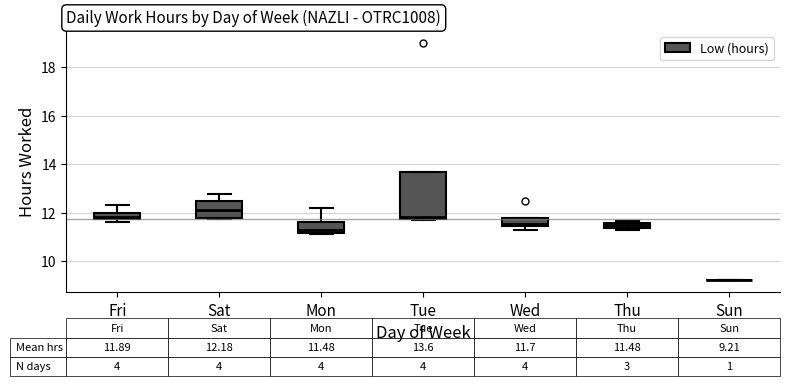

Which box is the tallest, from its lower edge to its upper edge?

Tue